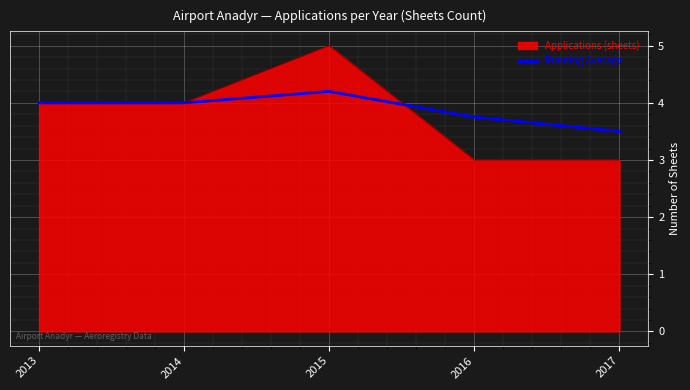

What is the smallest value displayed?

3.0